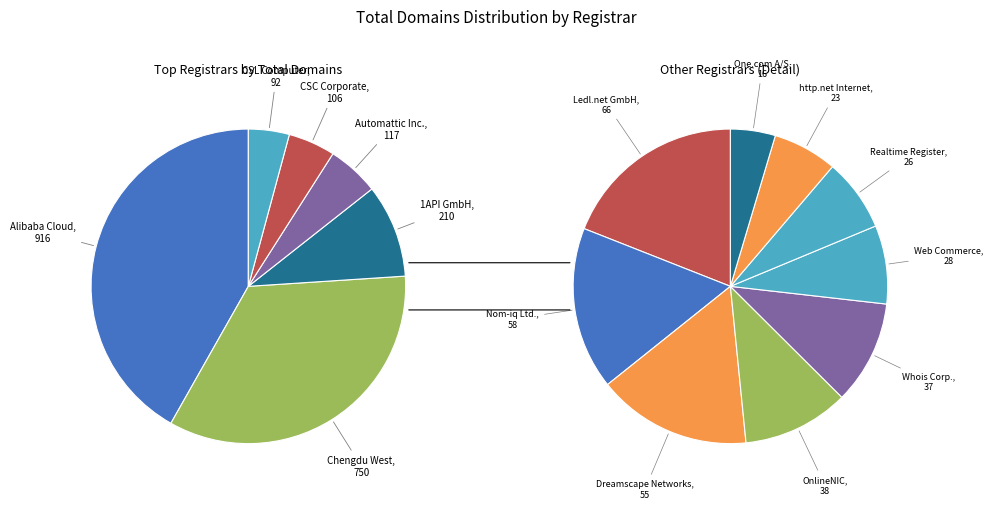

What is the ratio of the value at OnlineNIC to the value at Web Commerce?

1.4